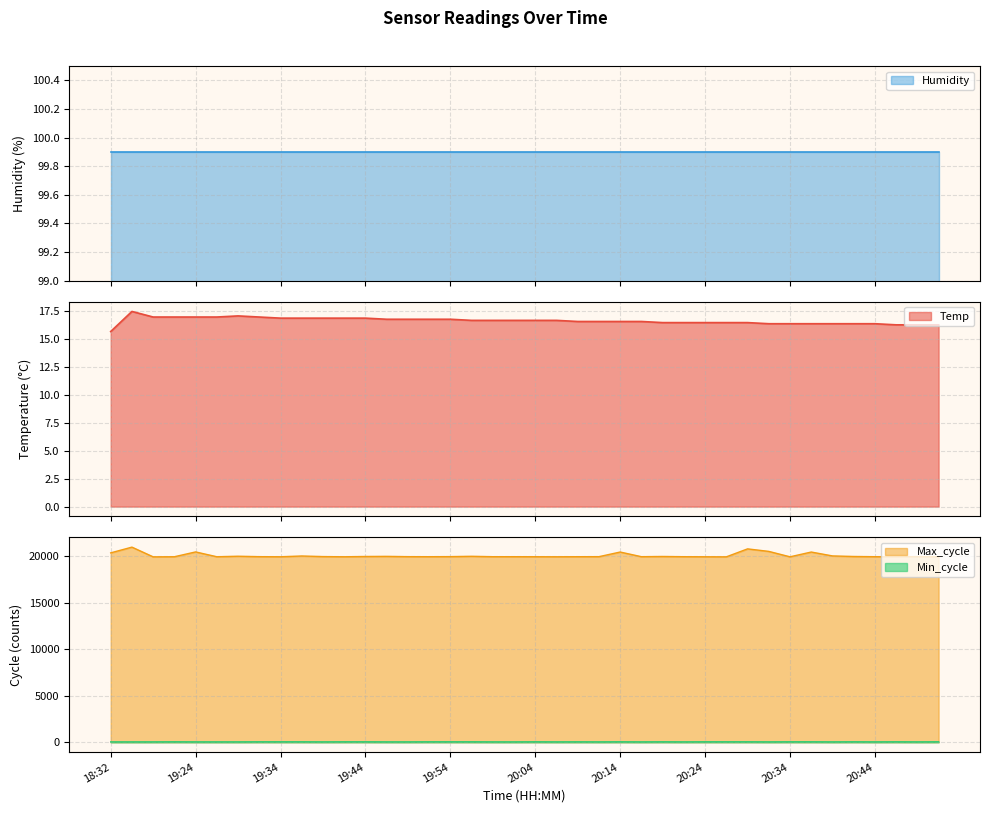

Is it true that Min_cycle equals 46.0 at 19:16?

True